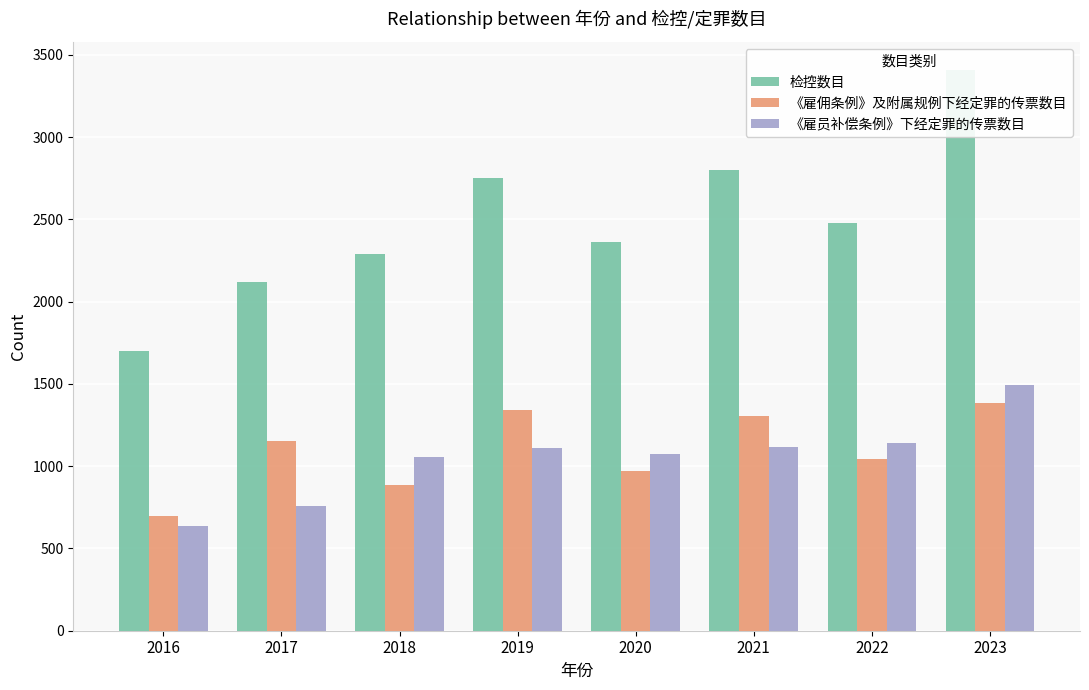

What is the sum of the 《雇员补偿条例》下经定罪的传票数目 values at 2017 and 2019?

1865